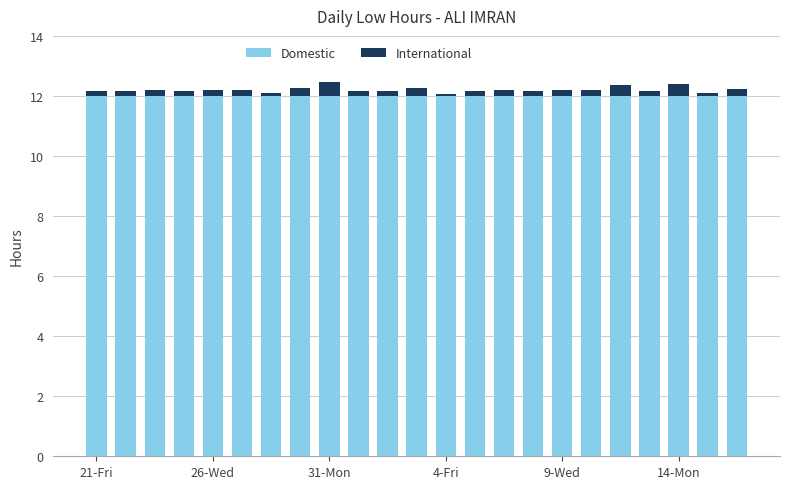

What is the highest value of the Domestic series?

12.0